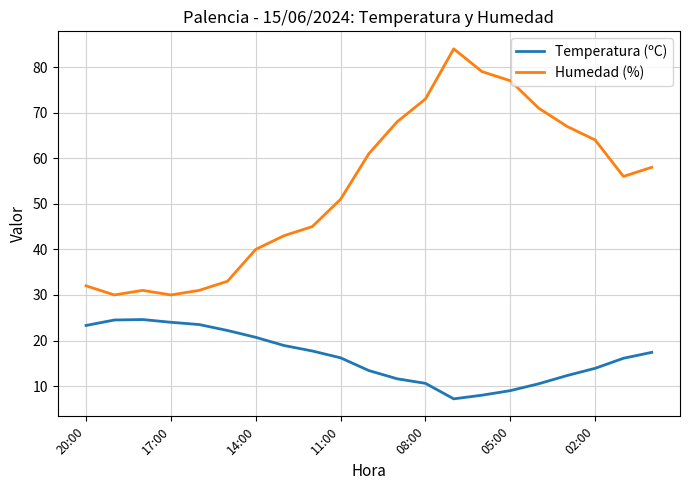

What is the minimum value for Temperatura (ºC)?

7.2